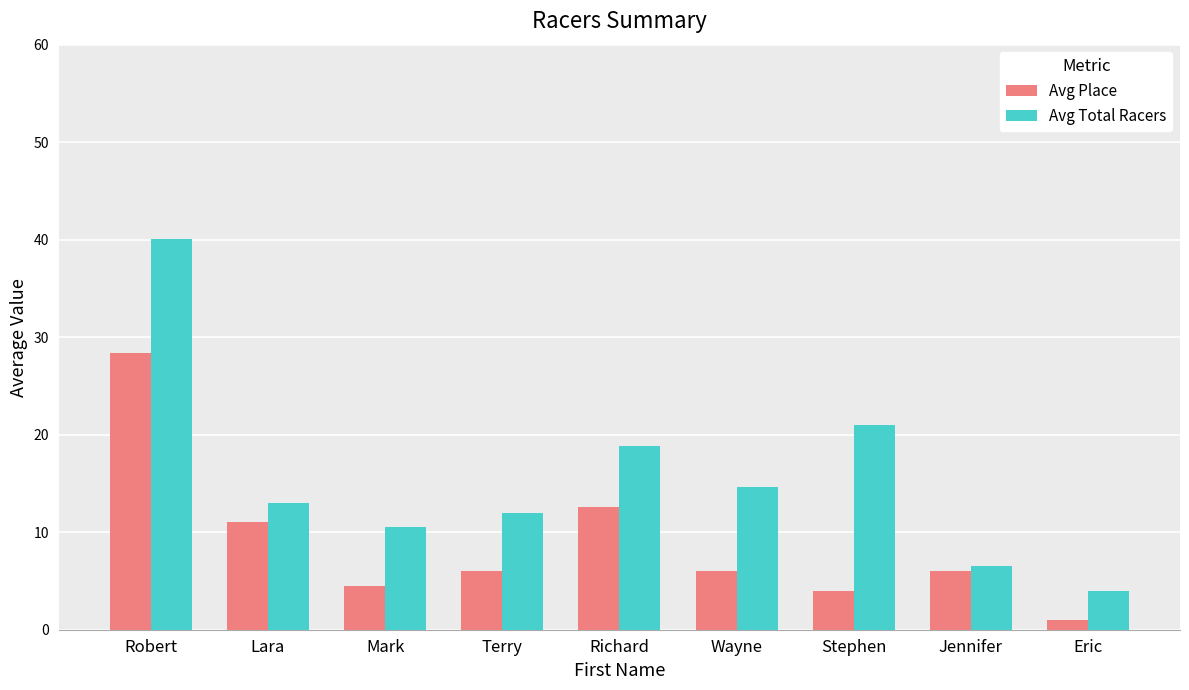

Reading right to left, list all the values displayed in this chart.

Avg Place: Eric=1.0	Jennifer=6.0	Stephen=4.0	Wayne=6.0	Richard=12.6	Terry=6.0	Mark=4.5	Lara=11.0	Robert=28.4
Avg Total Racers: Eric=4.0	Jennifer=6.5	Stephen=21.0	Wayne=14.7	Richard=18.9	Terry=12.0	Mark=10.5	Lara=13.0	Robert=40.1